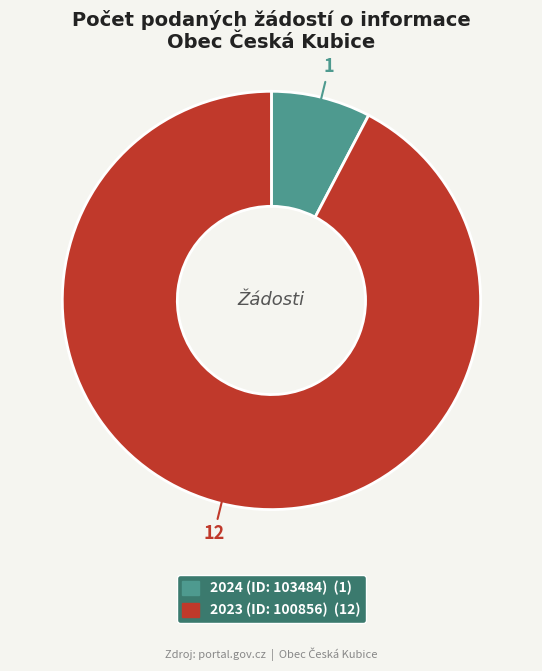

Do 2023 (ID: 100856) and 2024 (ID: 103484) together represent more than half of the pie?

Yes